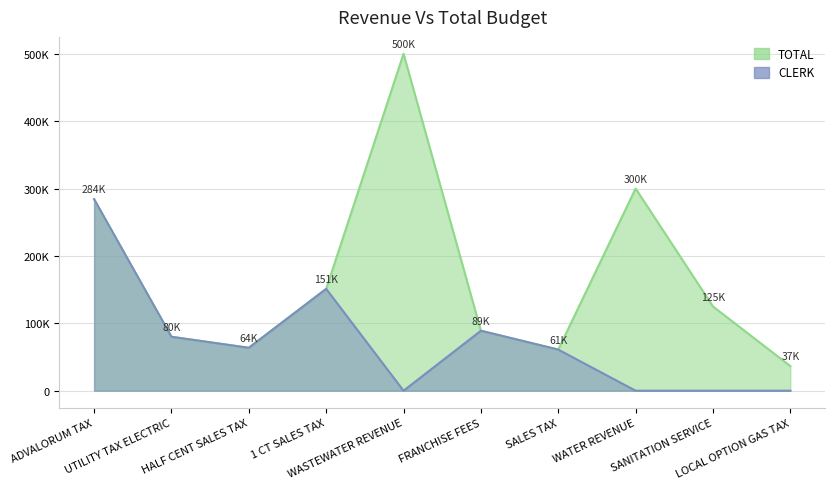

What is the sum of all CLERK values?

728903